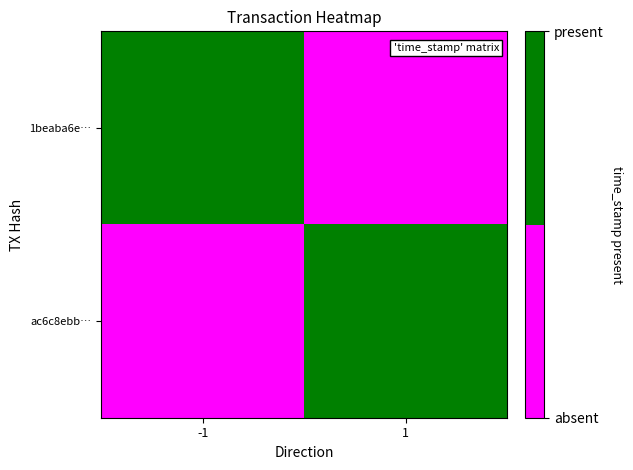

What is the greatest value displayed?

1